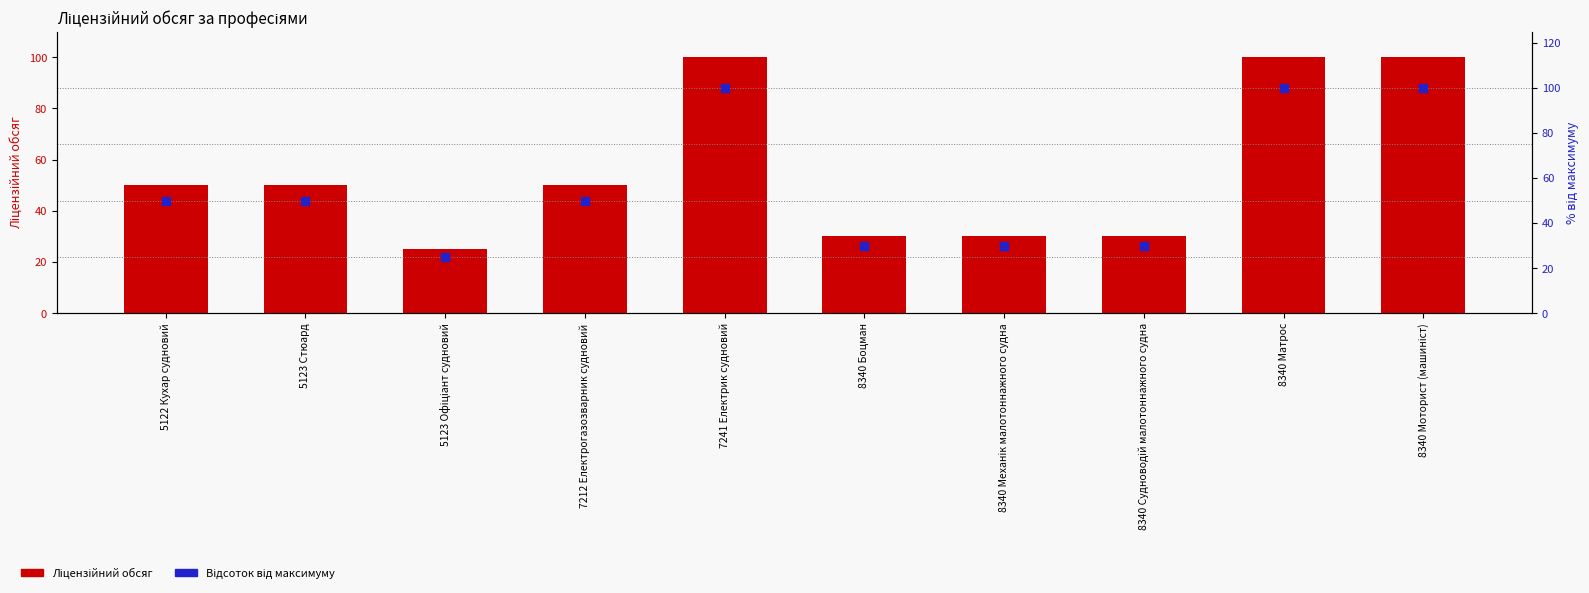

Which series has the largest Y range (max minus min)?

Ліцензійний обсяг